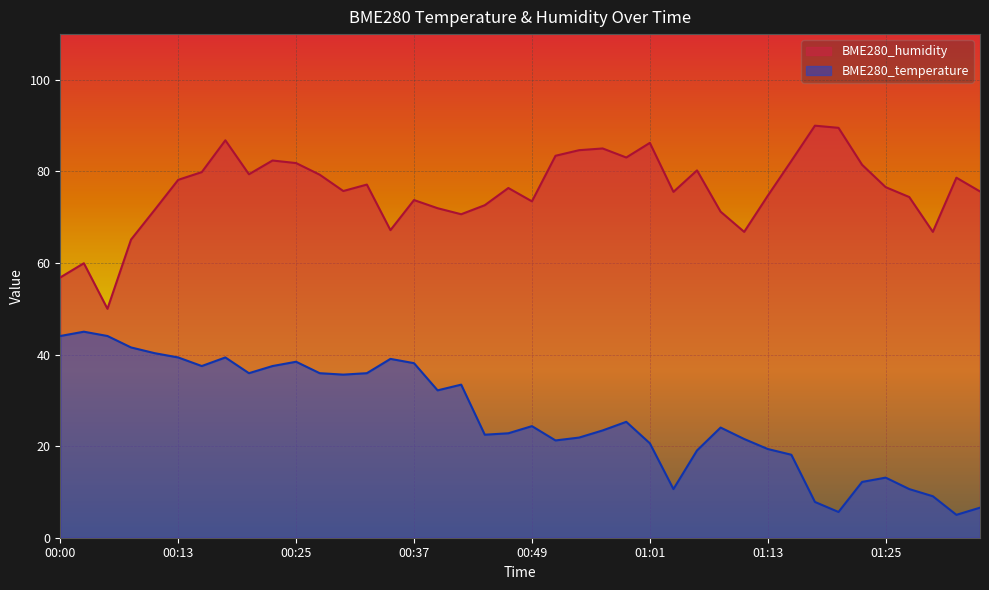

List the labels in order of BME280_temperature value, largest first.

00:02, 00:00, 00:05, 00:08, 00:10, 00:13, 00:17, 00:34, 00:25, 00:37, 00:15, 00:22, 00:20, 00:27, 00:32, 00:30, 00:42, 00:39, 00:59, 00:49, 01:08, 00:56, 00:47, 00:44, 00:54, 01:11, 00:51, 01:01, 01:13, 01:06, 01:16, 01:25, 01:23, 01:04, 01:28, 01:30, 01:18, 01:35, 01:20, 01:33